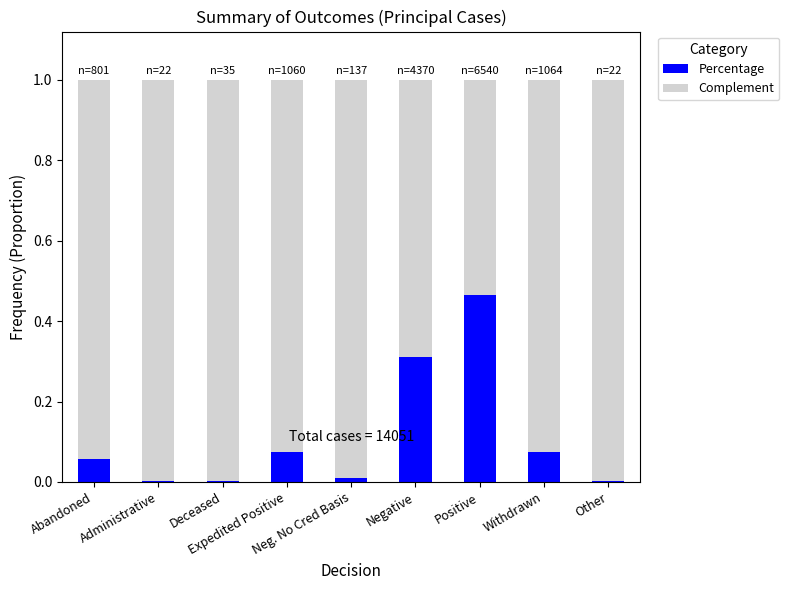

What is the sum of all Percentage values?

1.0